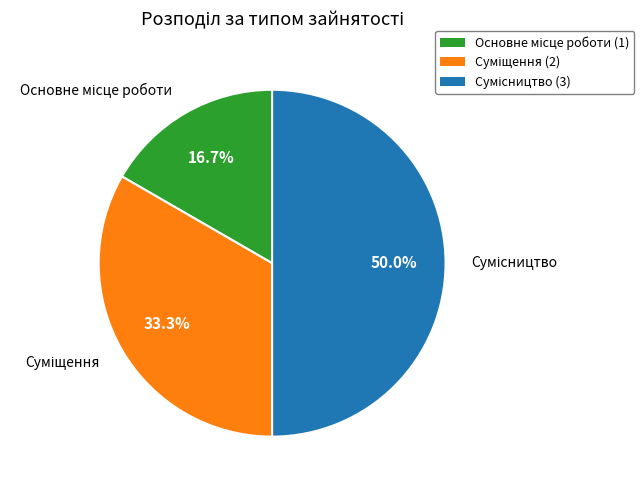

What is the ratio of the value at Сумісництво to the value at Суміщення?

1.5